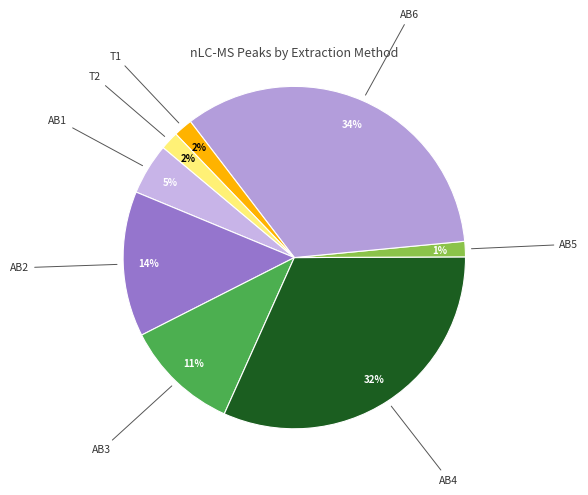

How many segments does this pie chart have?

8